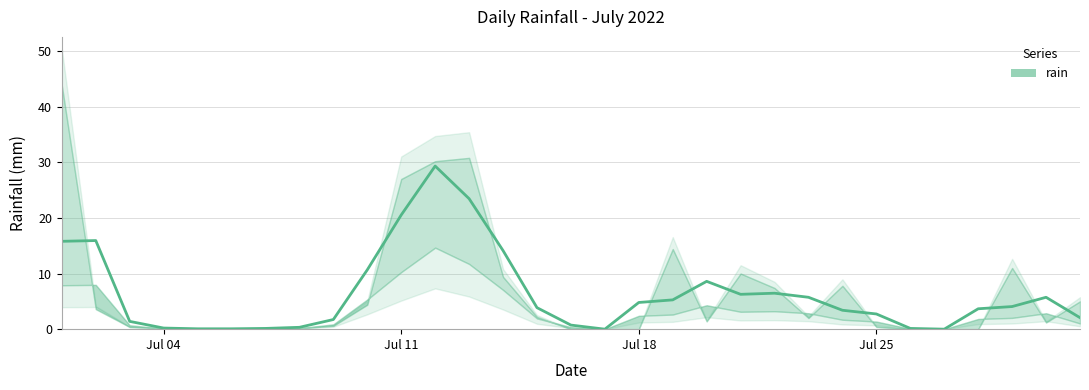

Reading right to left, extract all data points from this chart.

2022-07-31=5.0	2022-07-30=1.2	2022-07-29=11.0	2022-07-28=0.0	2022-07-27=0.0	2022-07-26=0.0	2022-07-25=0.4	2022-07-24=7.8	2022-07-23=2.0	2022-07-22=7.4	2022-07-21=10.0	2022-07-20=1.4	2022-07-19=14.4	2022-07-18=0.0	2022-07-17=0.0	2022-07-16=0.0	2022-07-15=2.2	2022-07-14=9.4	2022-07-13=30.8	2022-07-12=30.2	2022-07-11=27.0	2022-07-10=4.4	2022-07-09=0.6	2022-07-08=0.2	2022-07-07=0.2	2022-07-06=0.0	2022-07-05=0.0	2022-07-04=0.2	2022-07-03=0.4	2022-07-02=3.6	2022-07-01=43.8